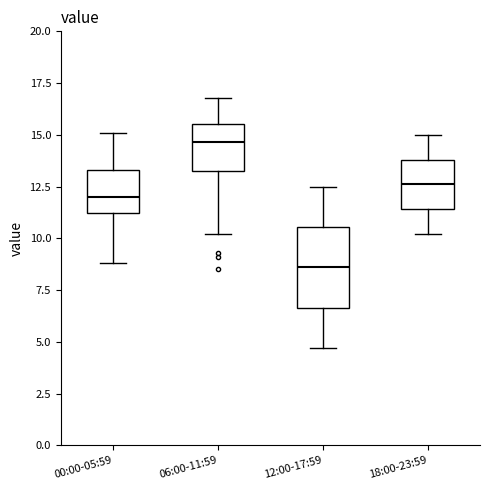

Comparing the boxes themselves (not the whiskers), which one is the tallest?

12:00-17:59